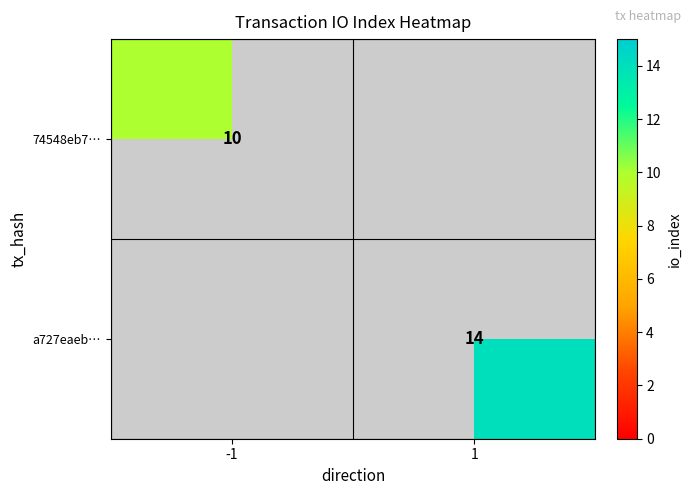

True or false: 74548eb7… has a value of 10 at -1.

True